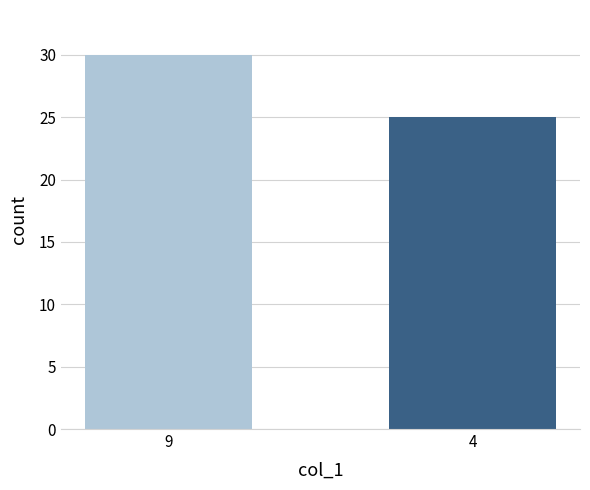

The col_4 series shows 6 at 6. True or false?

False